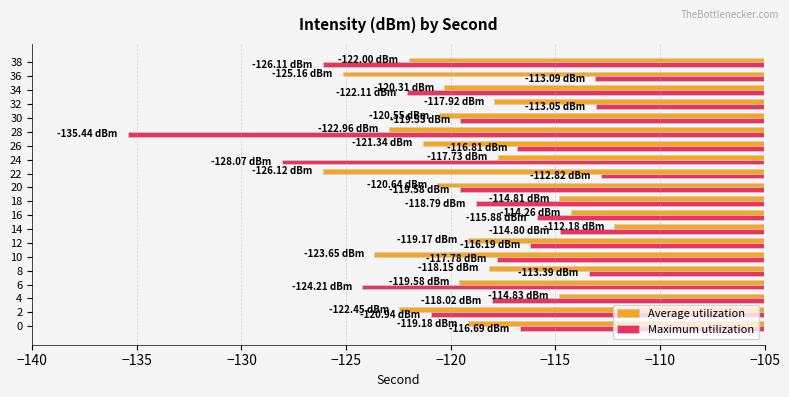

Rank the series at 36 from lowest to highest value.

Average utilization, Maximum utilization